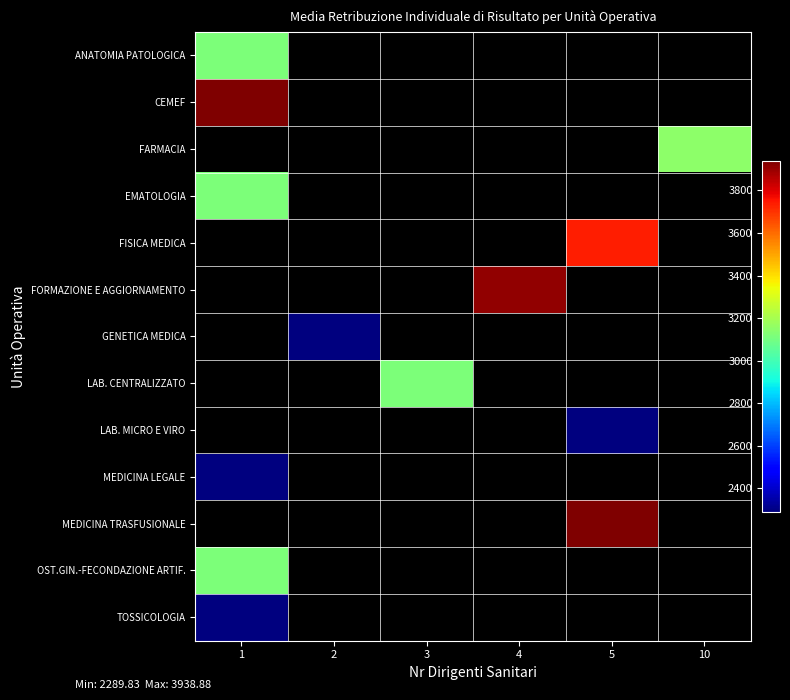

What is the maximum value shown in the chart?

3938.9